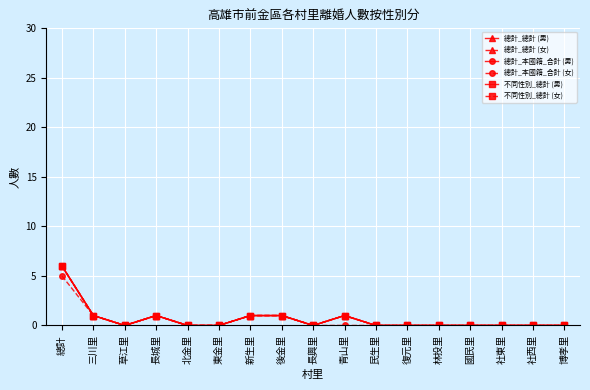

Where is the first local maximum for 總計_本國籍_合計 (女)?

長城里